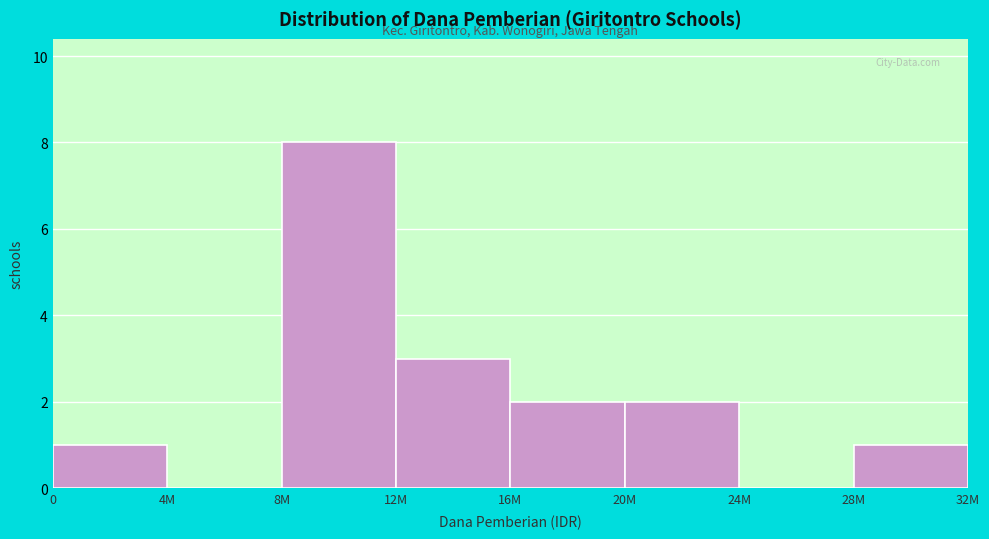

Reading left to right, what are all the values shown in this chart?

0=1	4M=0	8M=8	12M=3	16M=2	20M=2	24M=0	28M=1